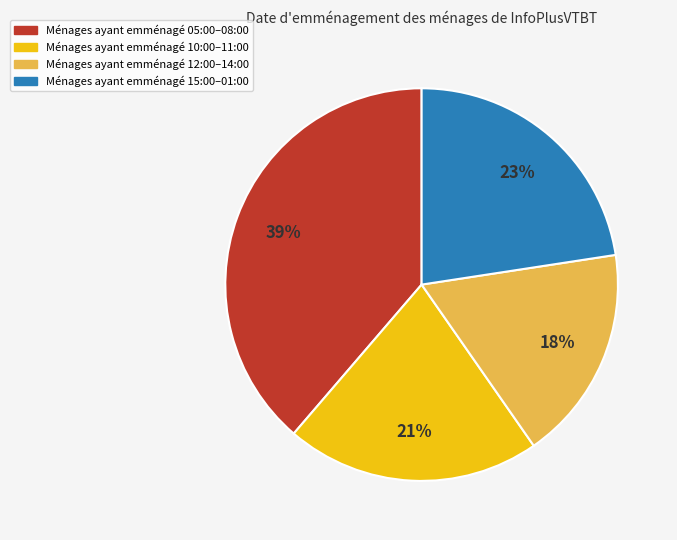

Does any single category account for the majority?

No